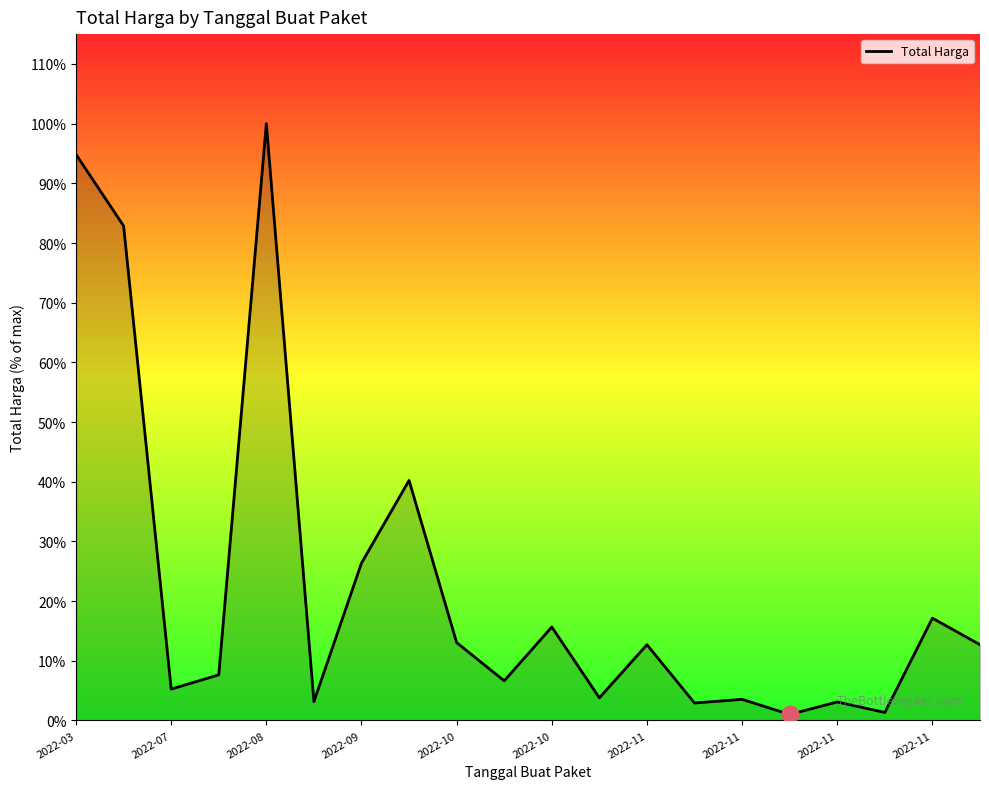

Is this an area chart (filled region under the line)?

Yes